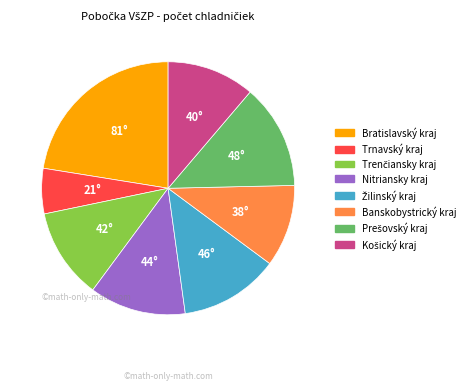

What is the ratio of the value at Bratislavský kraj to the value at Banskobystrický kraj?

2.1